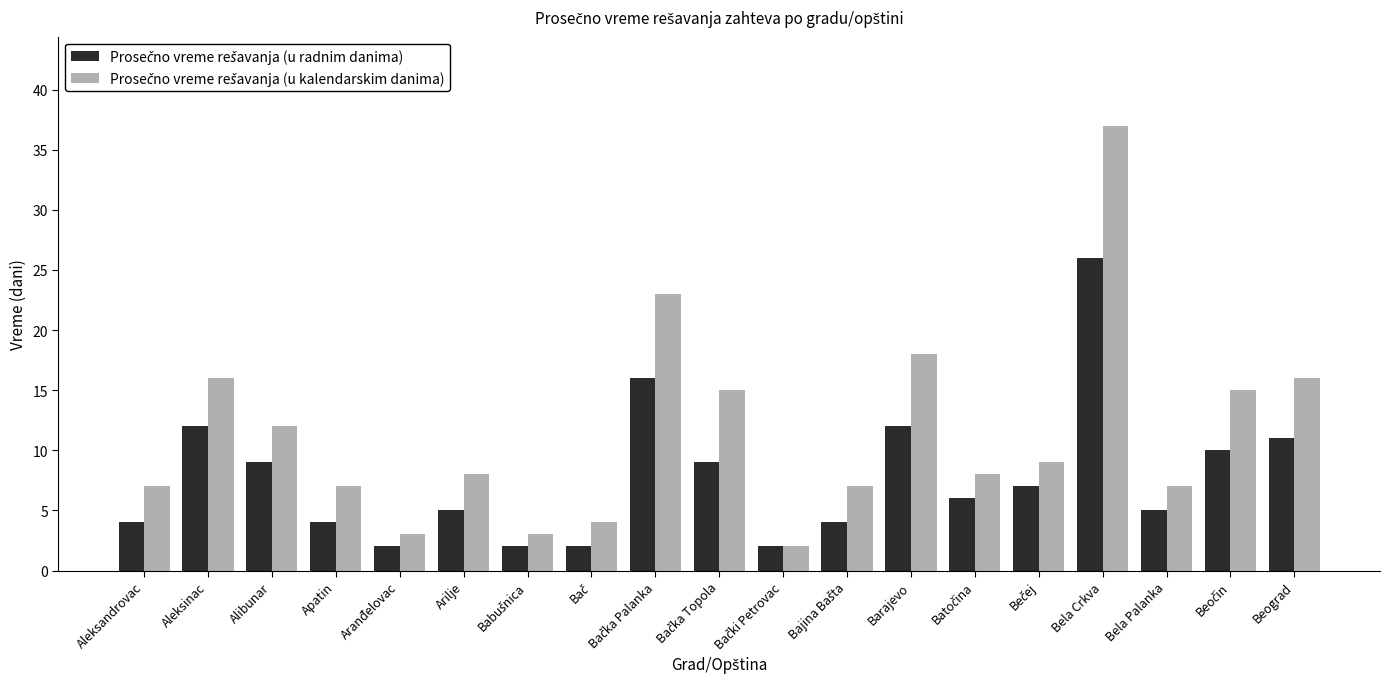

What is the spread (max minus min) of values at Aleksandrovac?

3